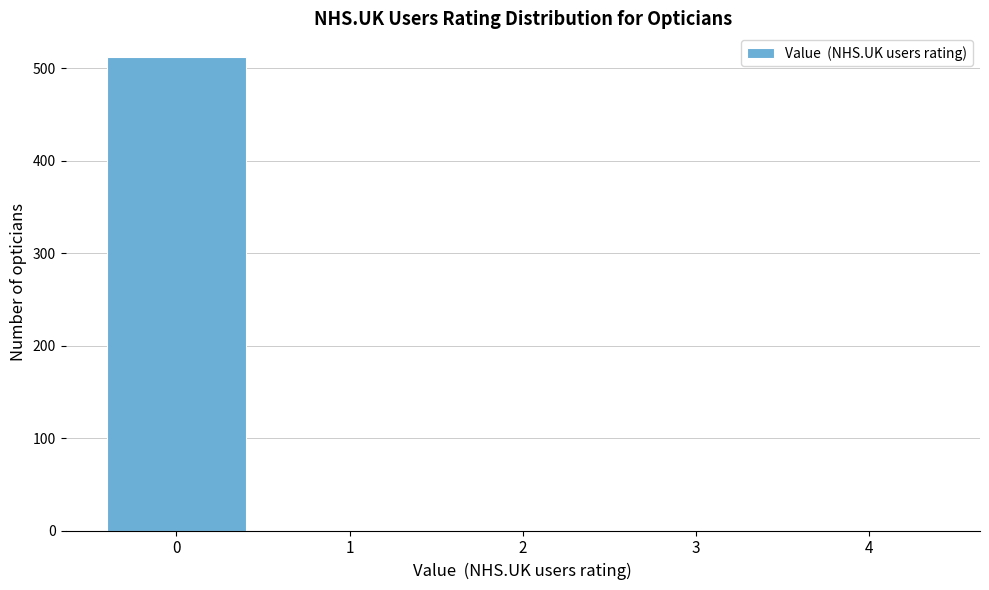

Reading right to left, what are all the values shown in this chart?

4=0	3=0	2=0	1=0	0=512